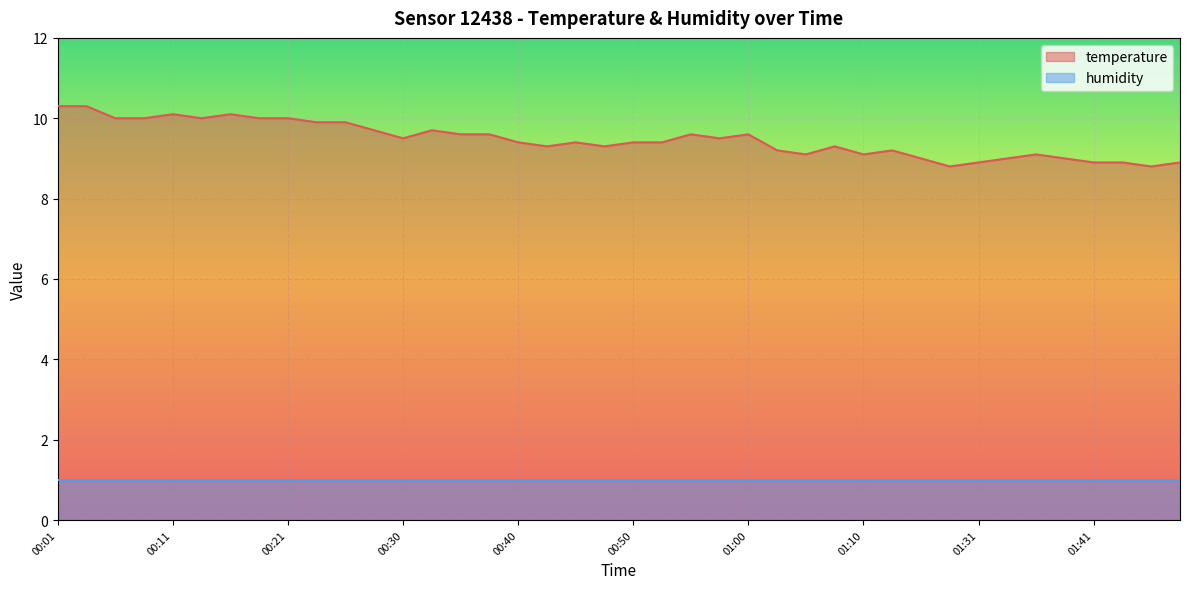

Reading left to right, extract all data points from this chart.

10.3	10.3	10.0	10.0	10.1	10.0	10.1	10.0	10.0	9.9	9.9	9.7	9.5	9.7	9.6	9.6	9.4	9.3	9.4	9.3	9.4	9.4	9.6	9.5	9.6	9.2	9.1	9.3	9.1	9.2	9.0	8.8	8.9	9.0	9.1	9.0	8.9	8.9	8.8	8.9